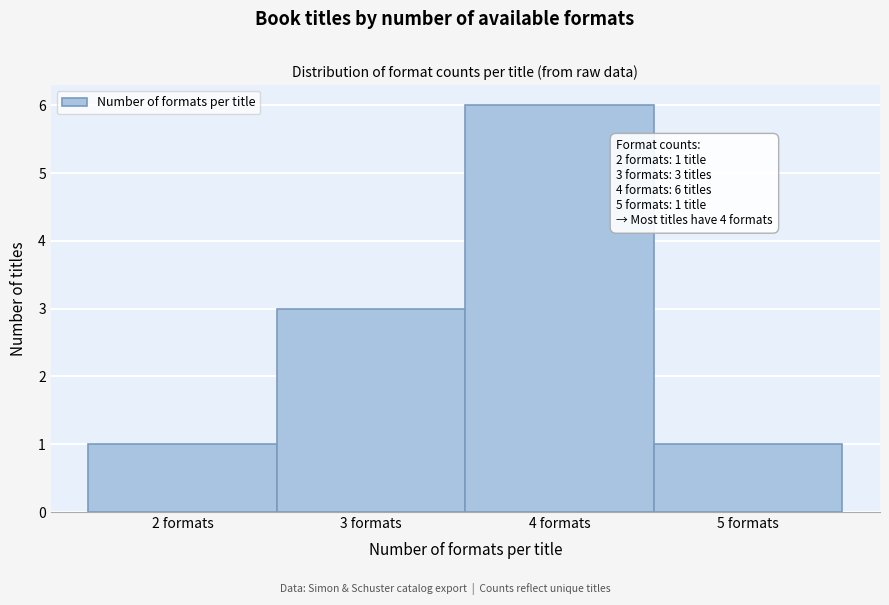

Over which range of the x-axis is the bar tallest?

3.5 to 4.5